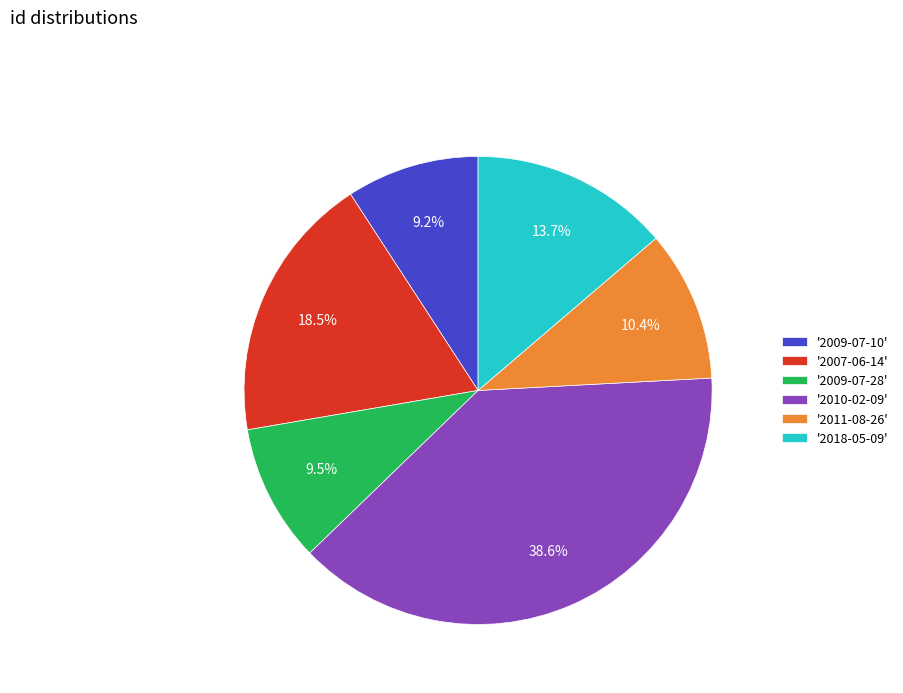

What is the largest slice in the pie chart?

'2010-02-09'